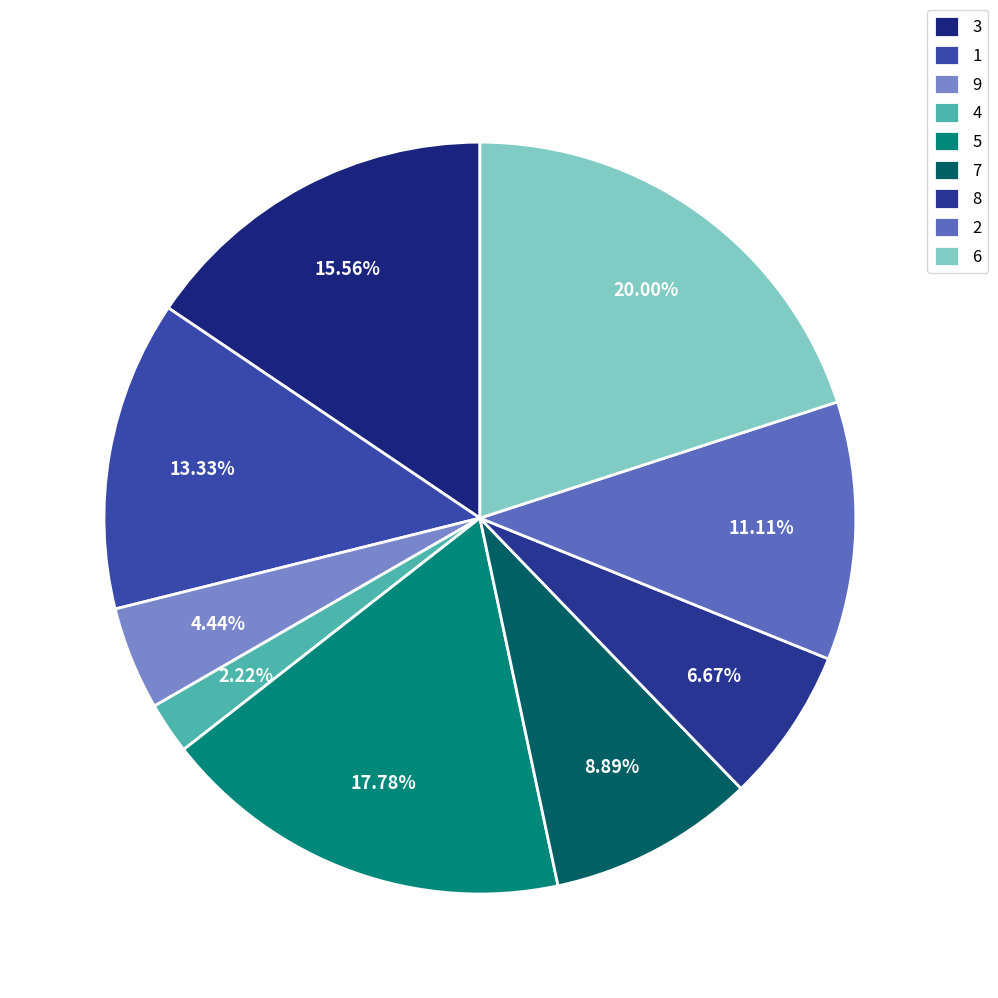

To the nearest percent, what is the difference between the 7 and 6 slice percentages?

11%